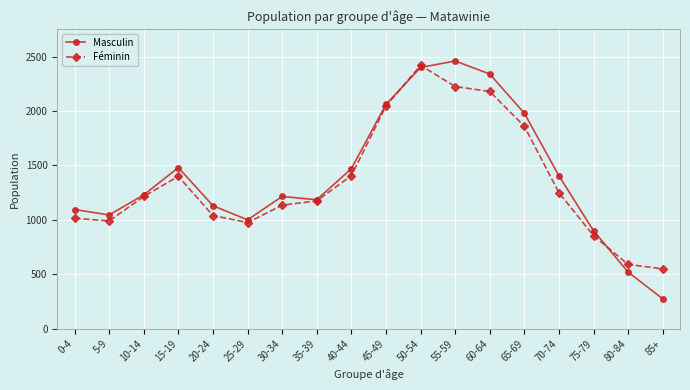

True or false: Masculin has a value of 275 at 85+.

True